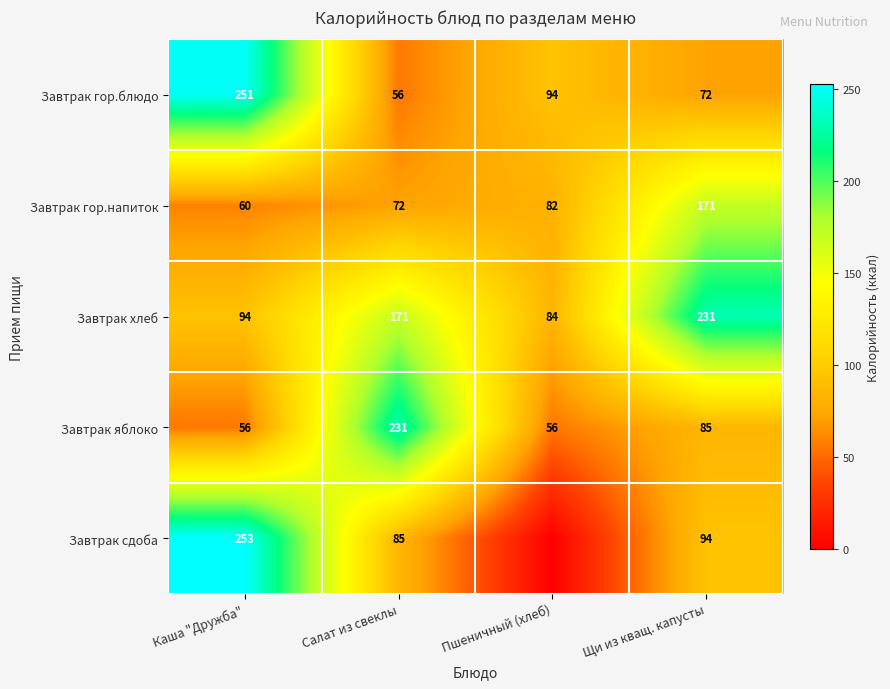

What value does the Завтрак хлеб series have at Щи из кващ. капусты?

231